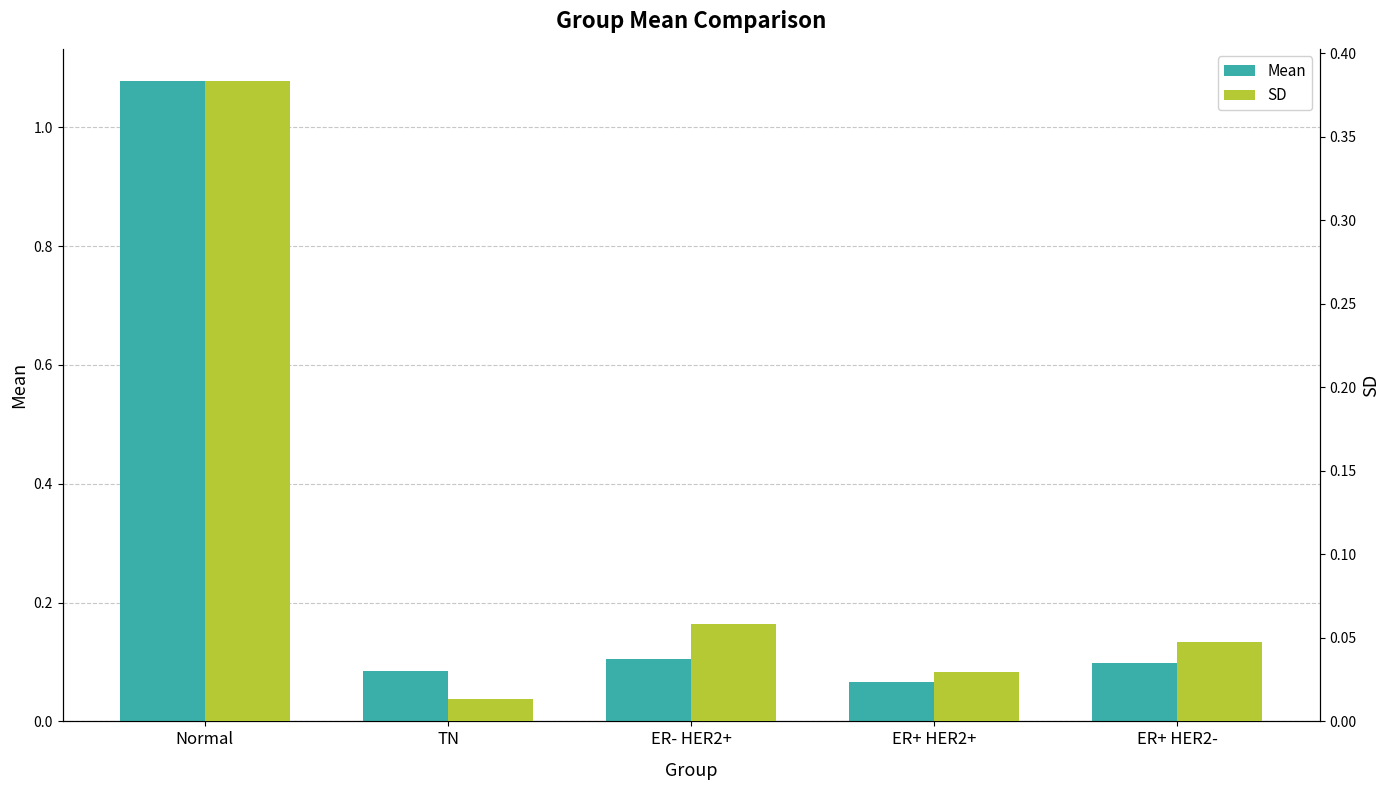

What value does the Mean series have at ER+ HER2-?

0.1